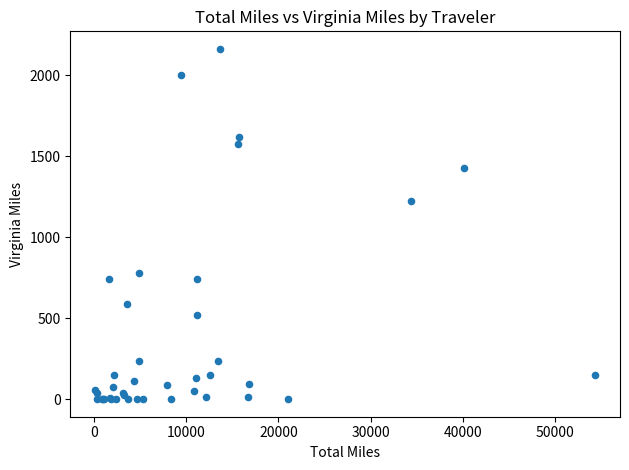

What Y value in the scatter plot is closest to 1081?

1220.8